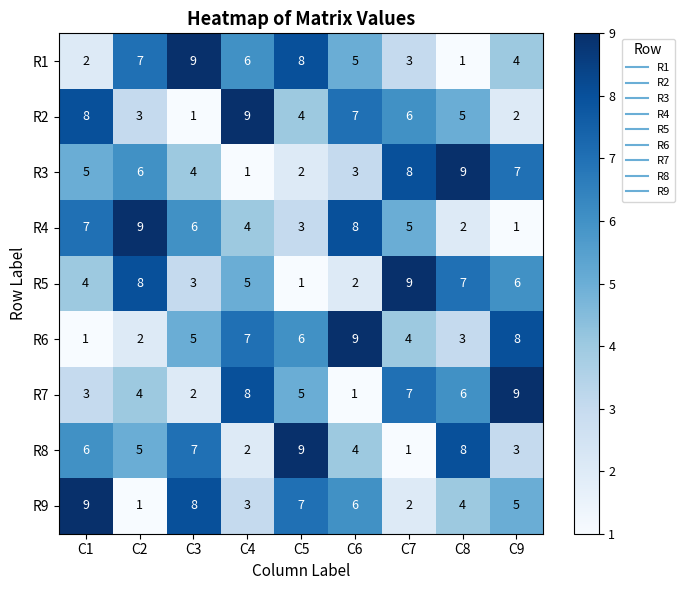

The R6 series shows 6 at C5. True or false?

True